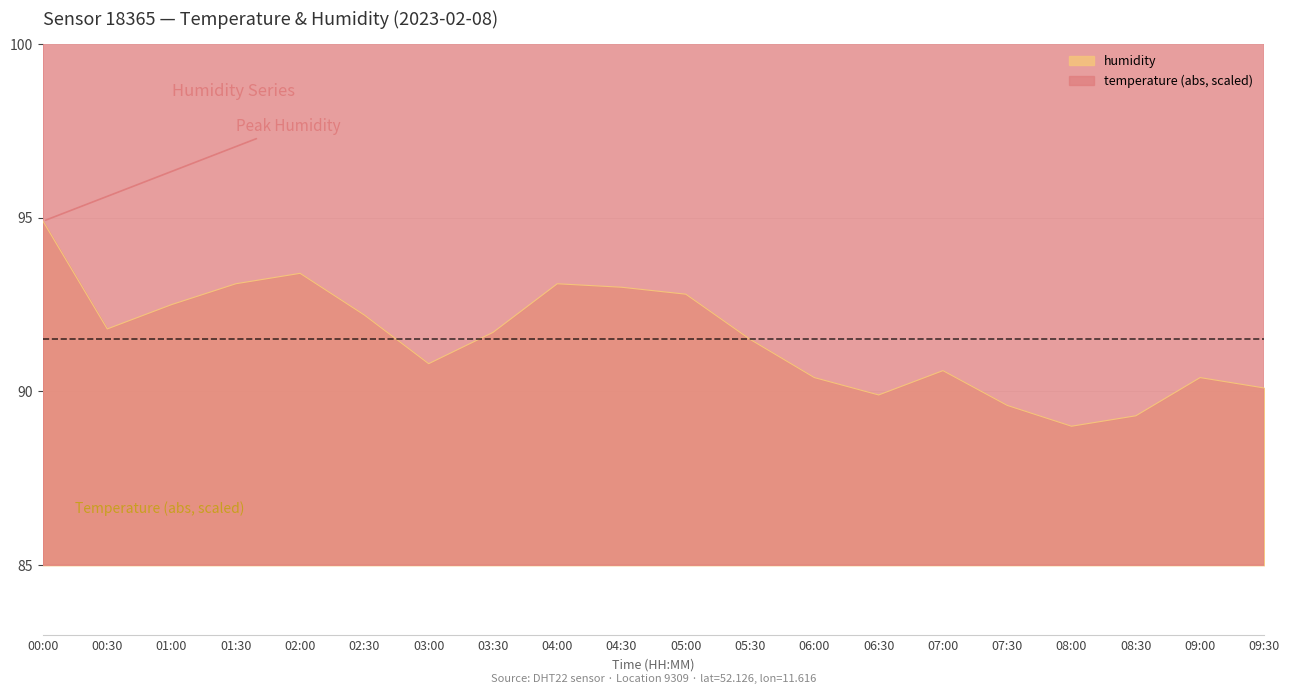

Is the value of humidity at 07:00 greater than the value of temperature at 01:30?

No